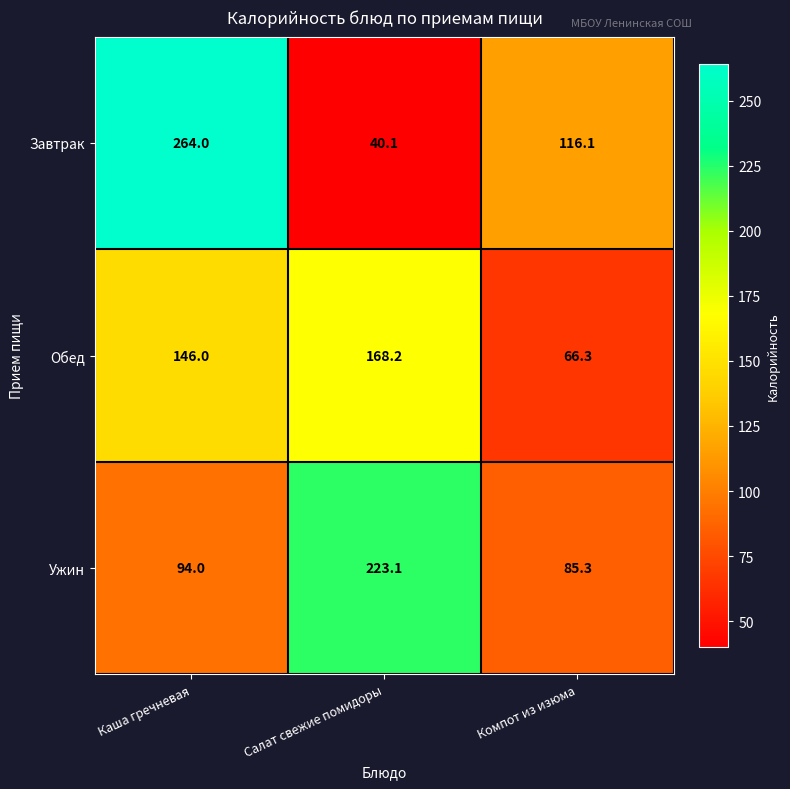

Which series has the largest total across all categories?

Завтрак